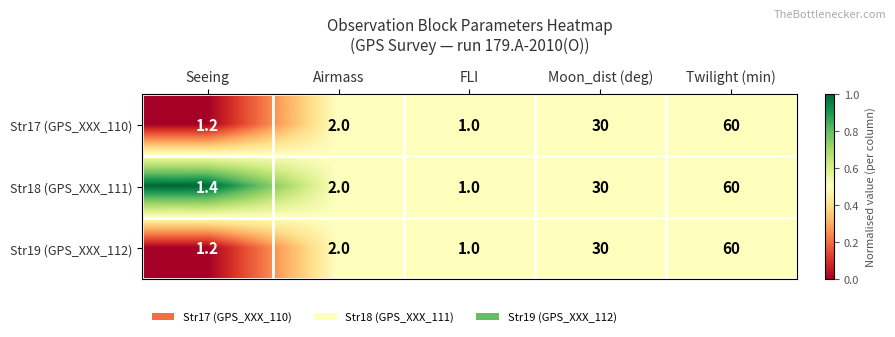

What is the difference between the highest and lowest values at Seeing?

0.2